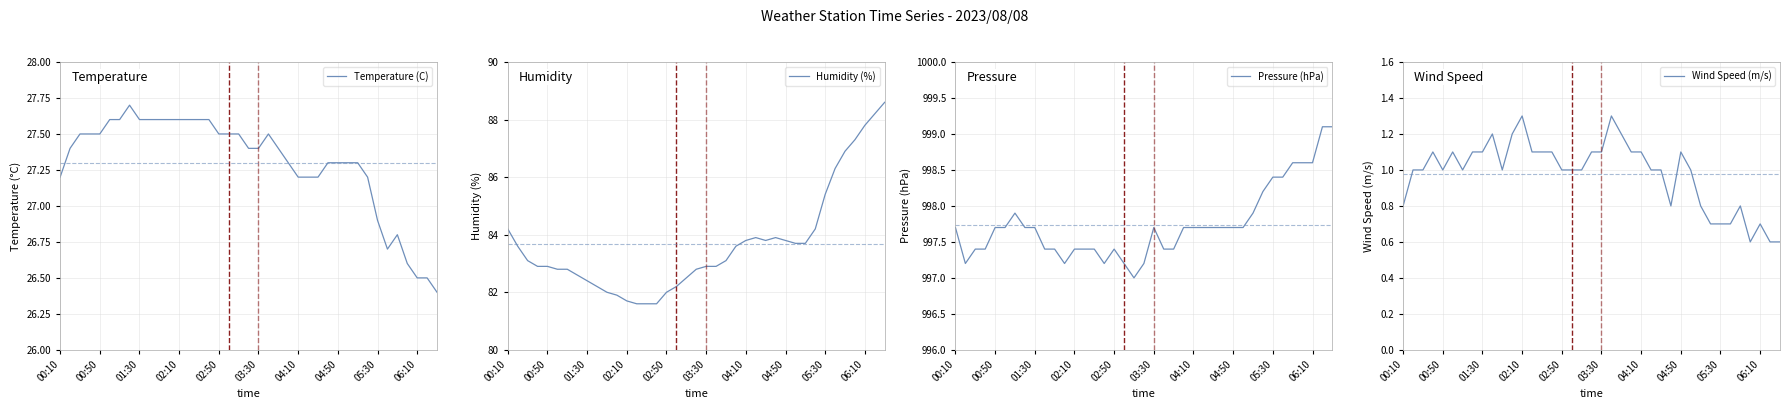

What is the difference between the maximum and second lowest values in the Pressure (hPa) series?

1.9